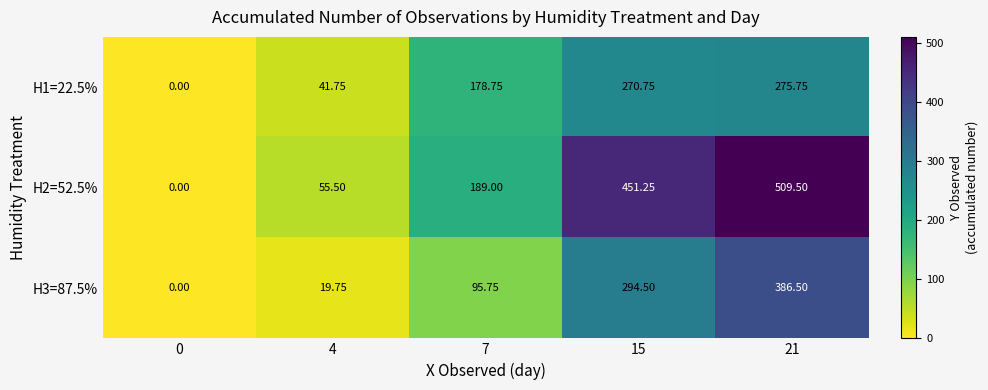

Is the value of H1=22.5% at 21 greater than the value of H3=87.5% at 15?

No